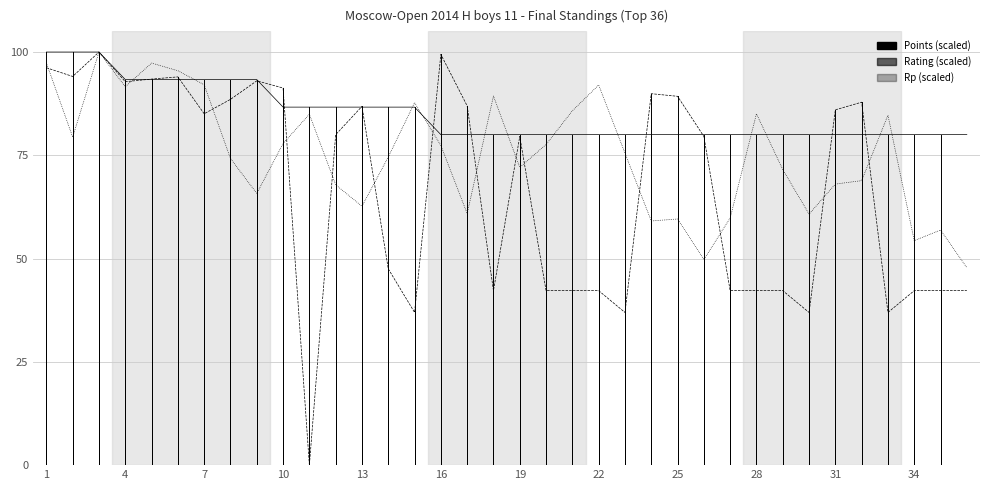

Where is Rp nearest to the value 73?

19